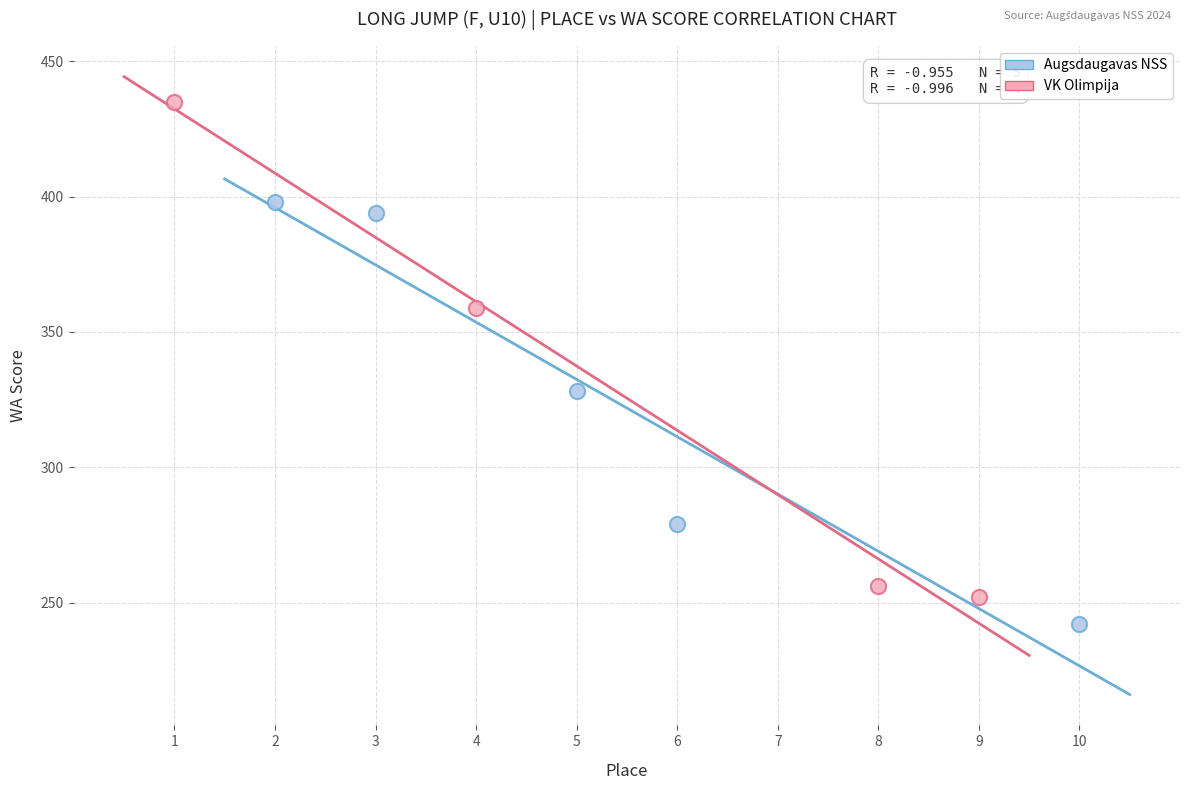

What are all the series names shown in the legend?

Augsdaugavas NSS, VK Olimpija